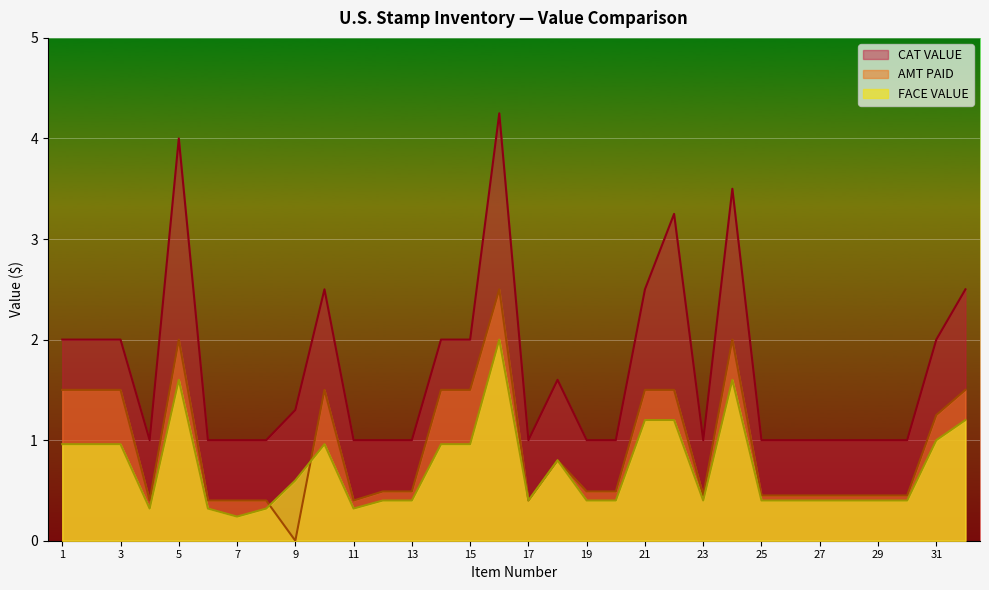

How many lines are shown in the chart?

3